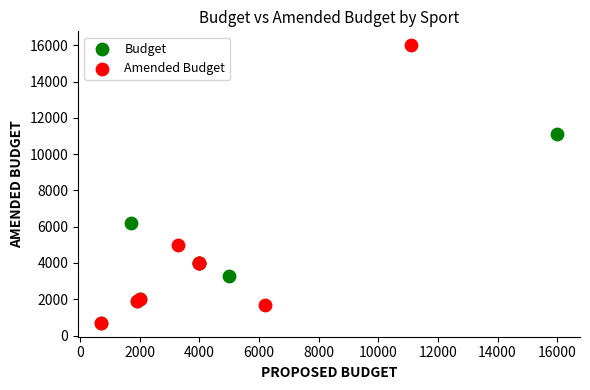

Which series reaches the maximum Y coordinate?

Amended Budget